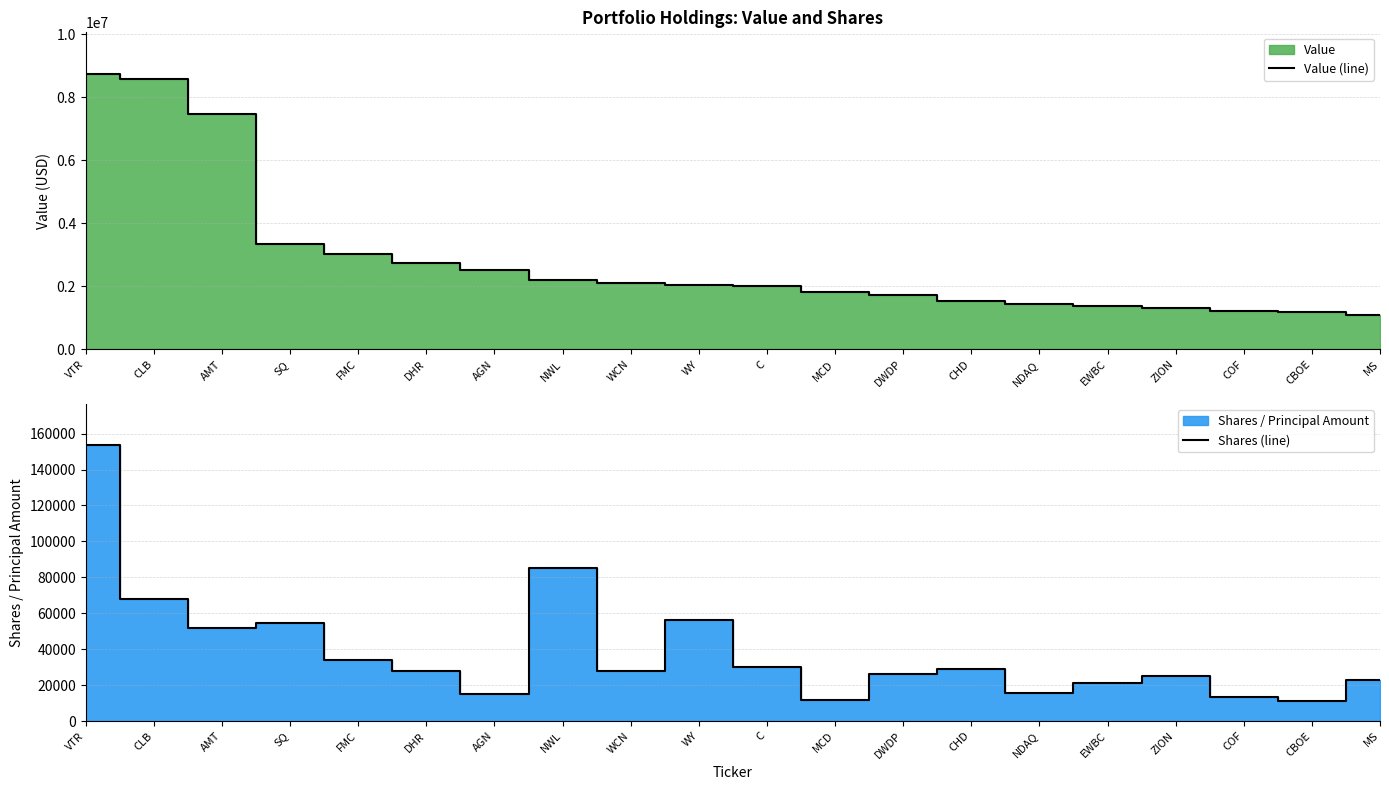

Reading left to right, list all the values displayed in this chart.

Value (line): VTR=8742000	CLB=8562000	AMT=7478000	SQ=3359000	FMC=3031000	DHR=2742000	AGN=2526000	NWL=2203000	WCN=2096000	WY=2042000	C=2015000	MCD=1806000	DWDP=1729000	CHD=1539000	NDAQ=1441000	EWBC=1384000	ZION=1318000	COF=1214000	CBOE=1182000	MS=1079000
Shares (line): VTR=153515	CLB=67847	AMT=51874	SQ=54494	FMC=33977	DHR=27793	AGN=15154	NWL=85428	WCN=27845	WY=56029	C=30122	MCD=11530	DWDP=26233	CHD=28959	NDAQ=15793	EWBC=21229	ZION=25020	COF=13212	CBOE=11361	MS=22778